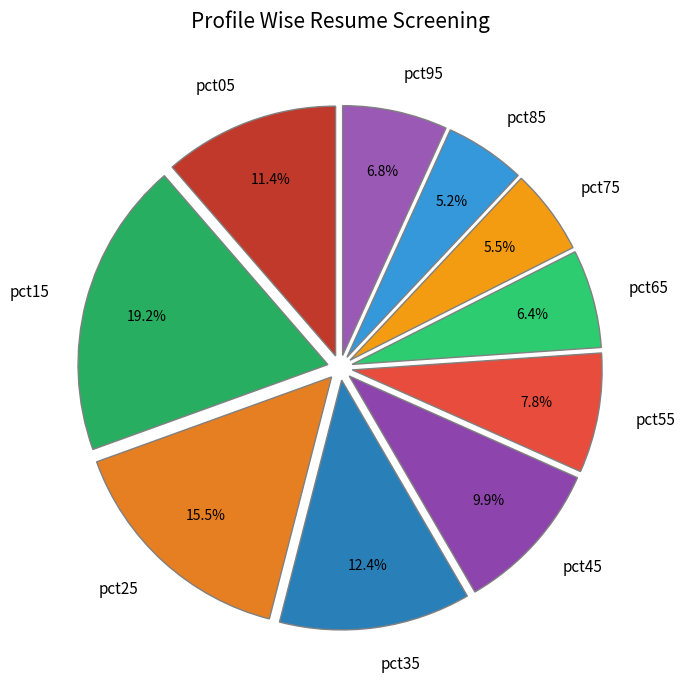

Which category has the biggest portion of the pie?

pct15